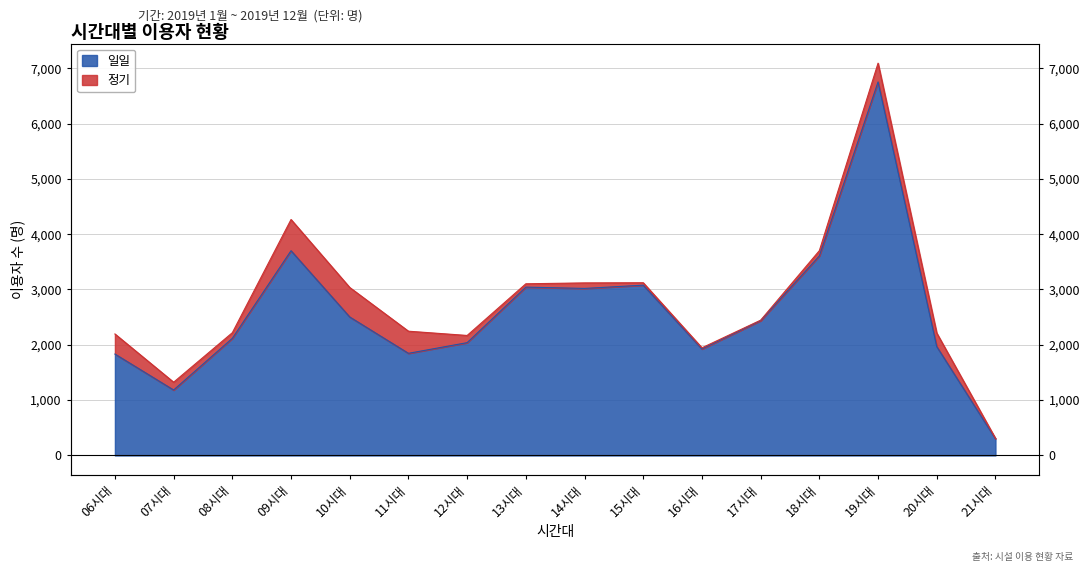

Which has a higher value, 14시대 or 20시대?

14시대